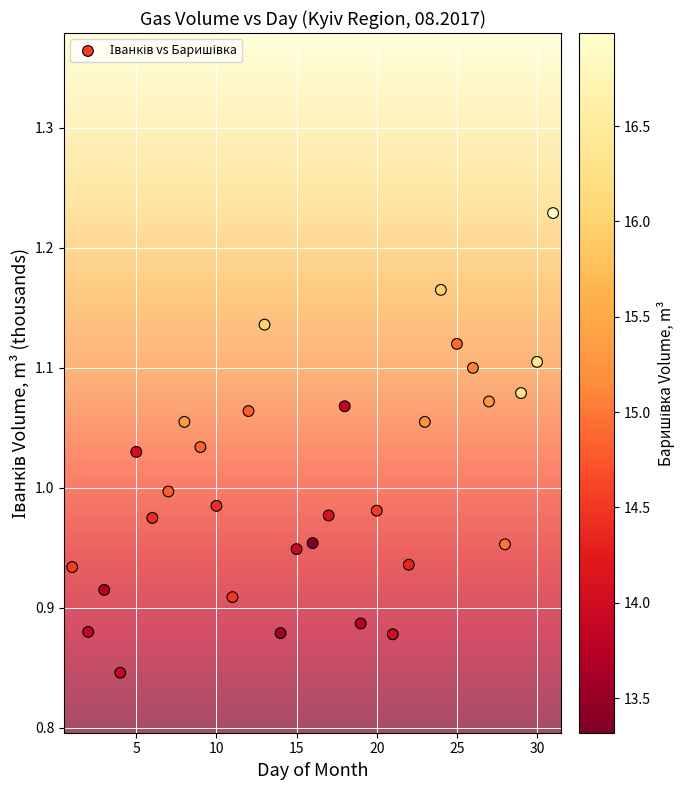

What is the range of Y values (max minus min)?

0.4